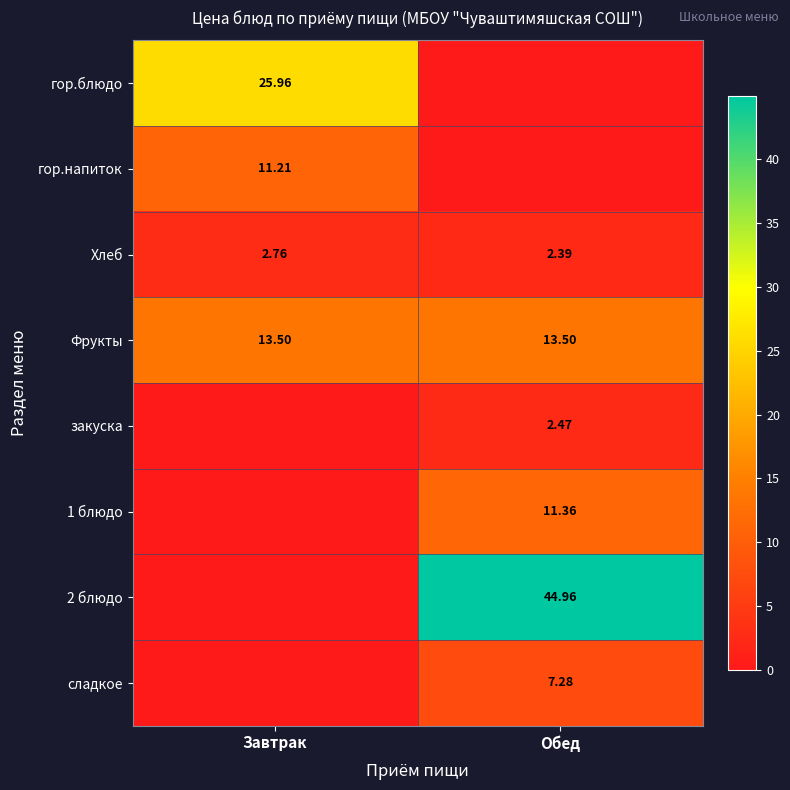

Rank the categories by Хлеб value from lowest to highest.

Обед, Завтрак